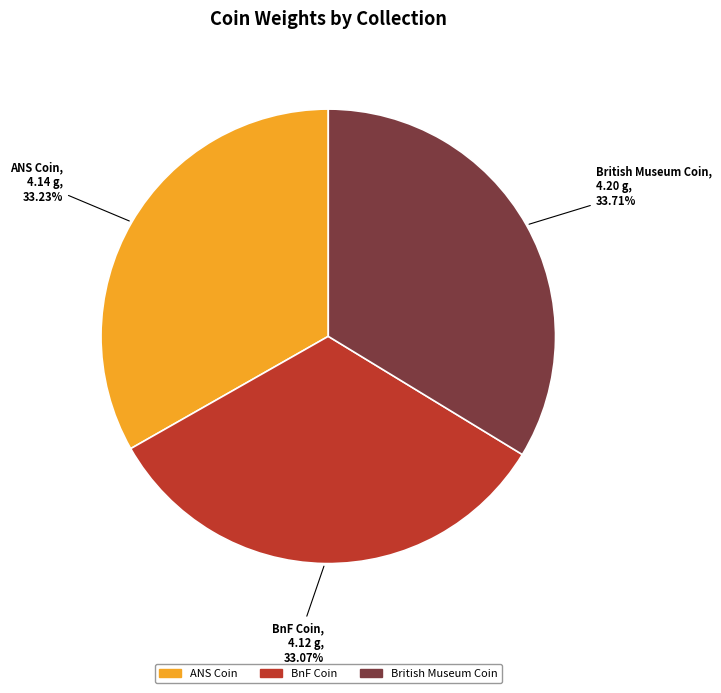

How many slices are in this pie chart?

3